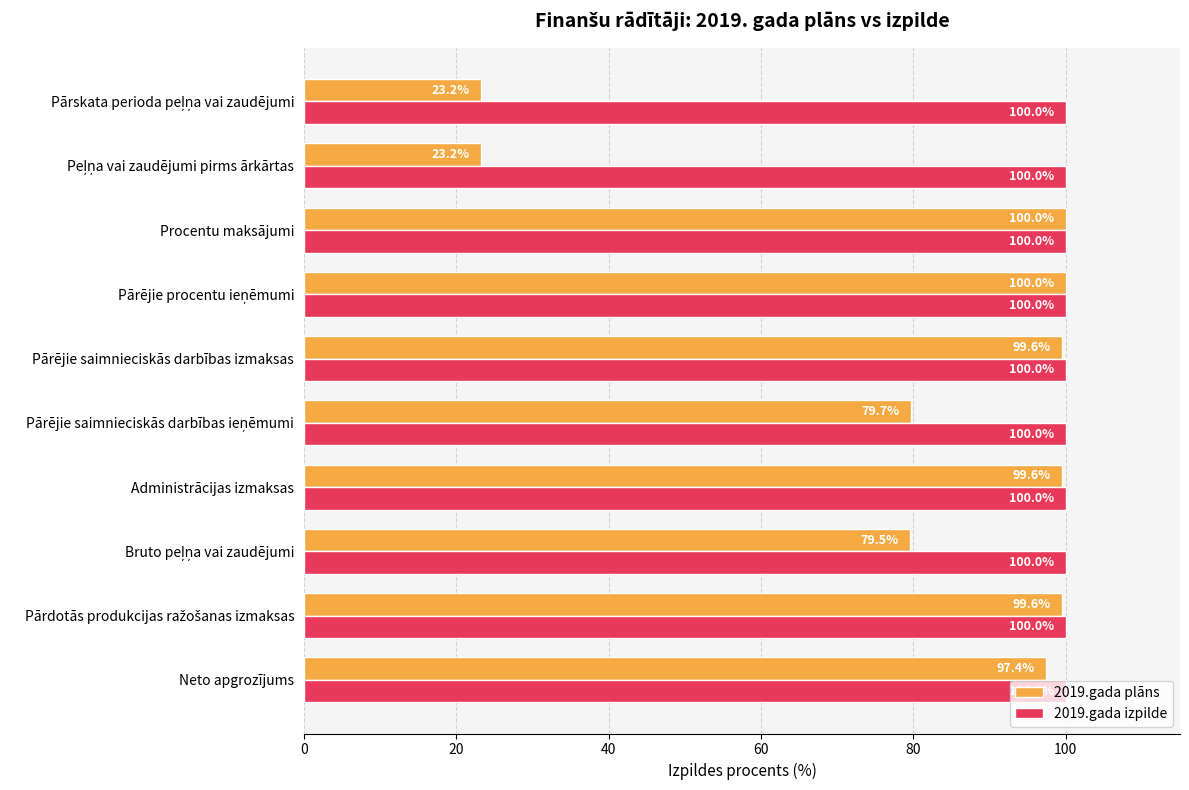

How many distinct data groups are displayed?

2